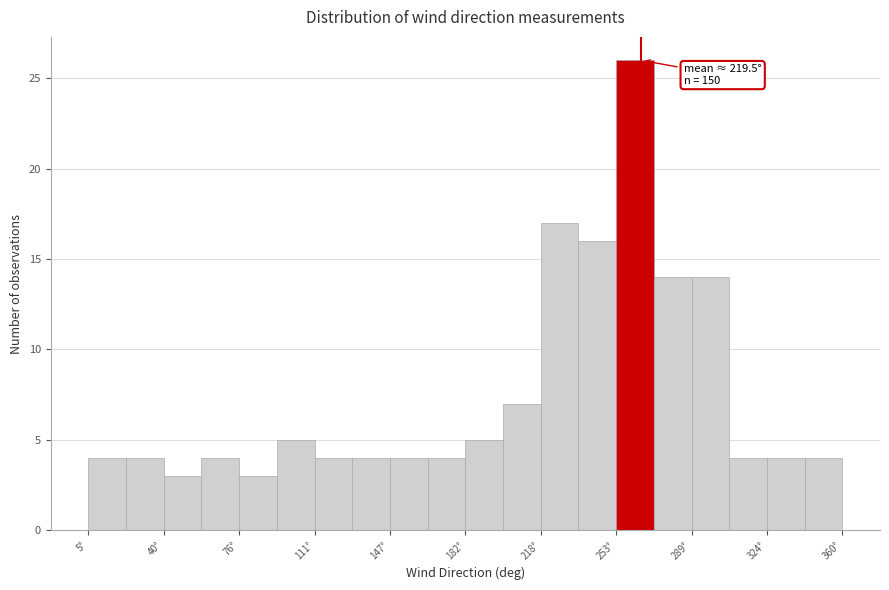

Read against the x-axis, roughly where is the centre of the tallest bar?

260